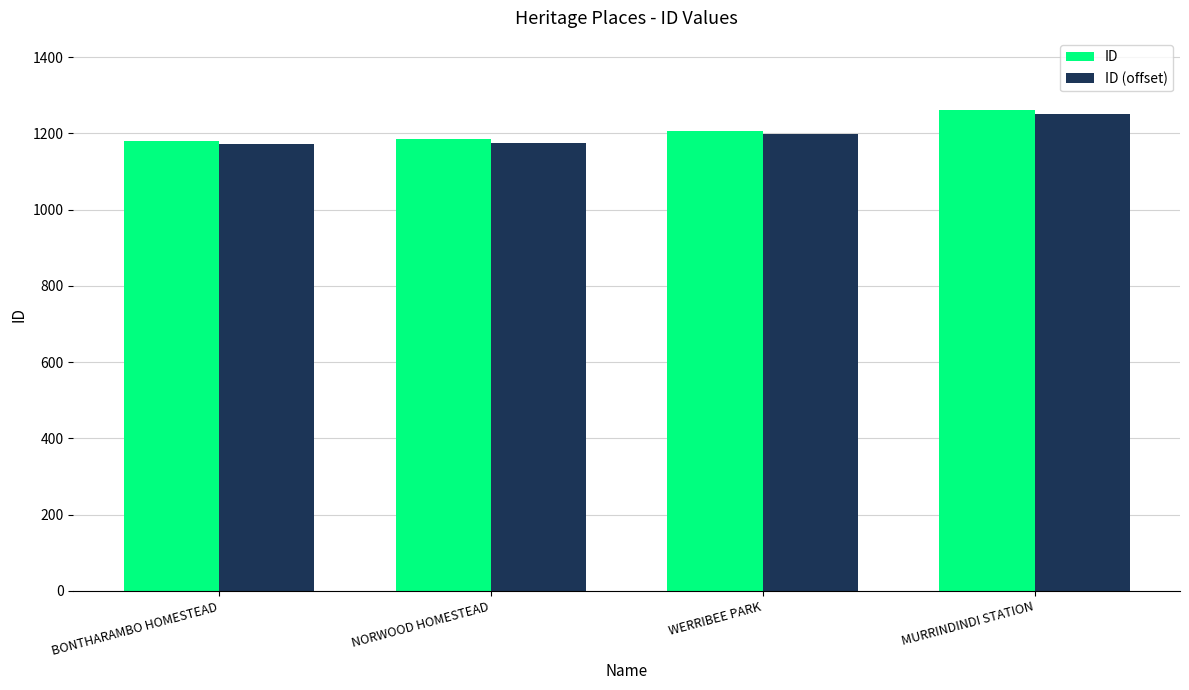

What is the maximum value shown in the chart?

1261